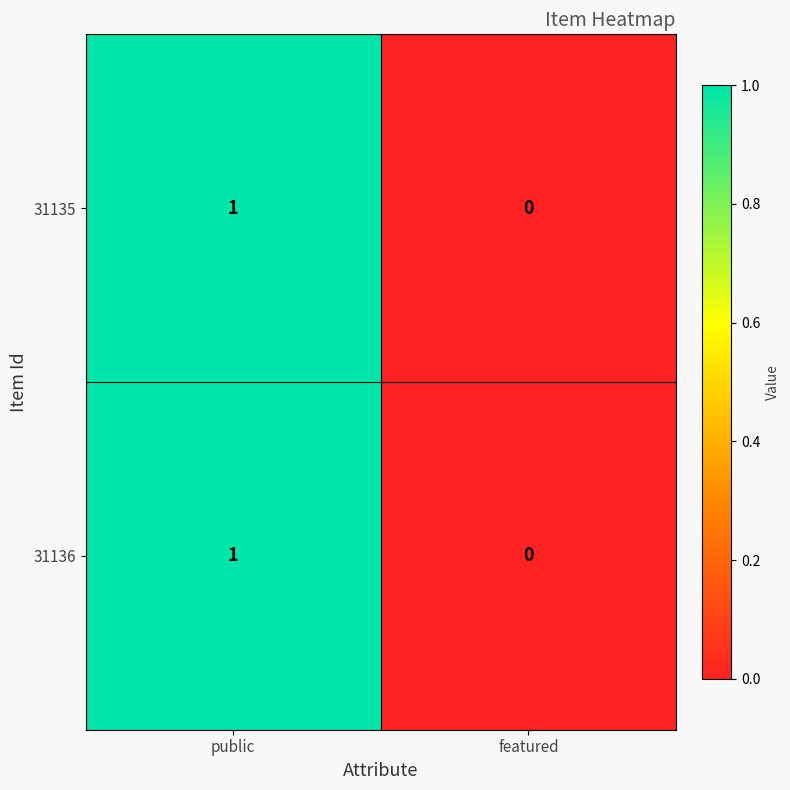

Reading left to right, extract all data points from this chart.

31135: public=1	featured=0
31136: public=1	featured=0